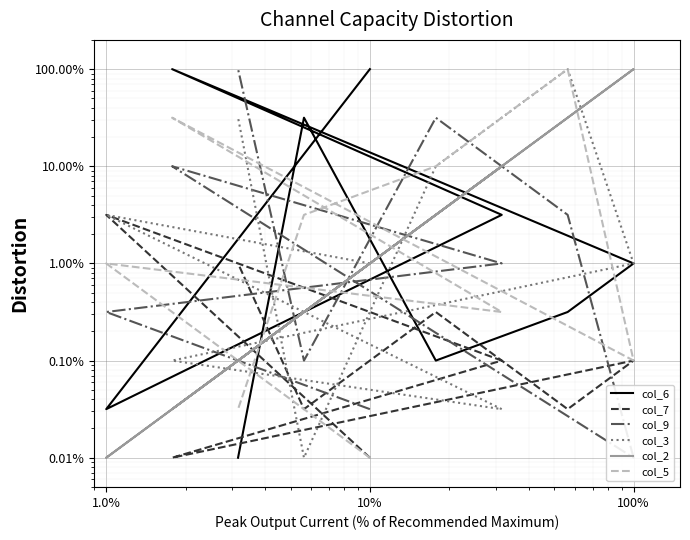

True or false: col_7 has a value of 0.0 at 10%.

False